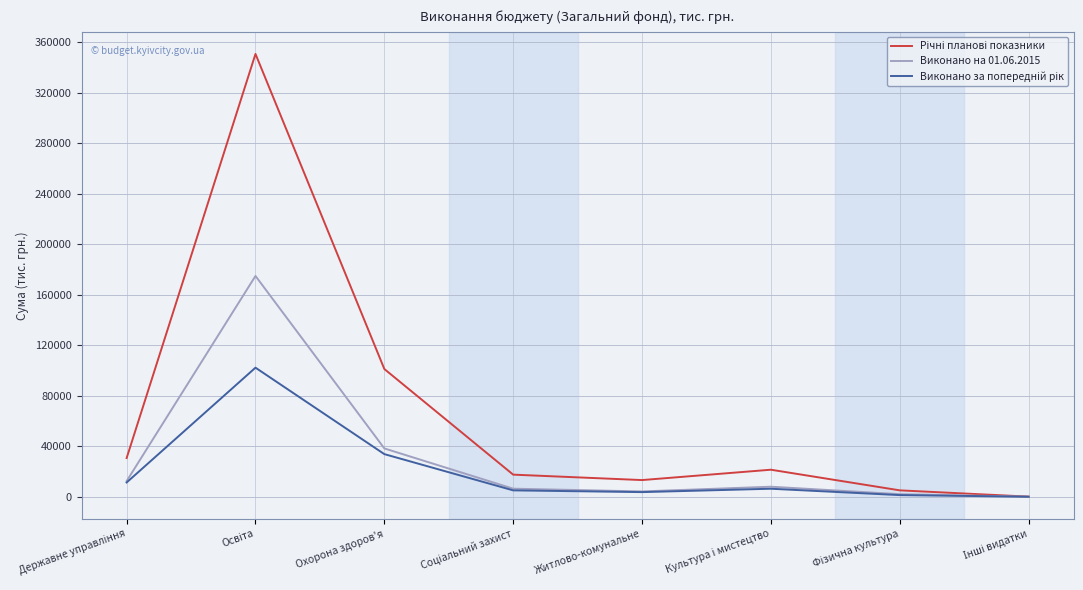

What is the maximum value shown in the chart?

350658.1